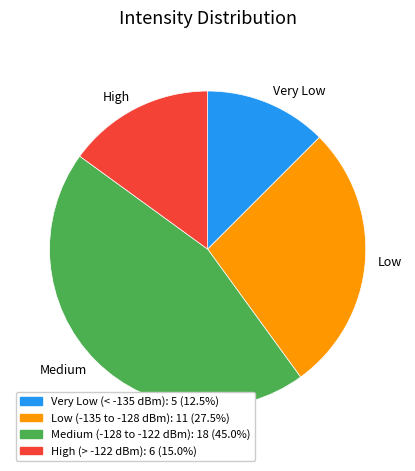

Which has a higher value, Medium or High?

Medium